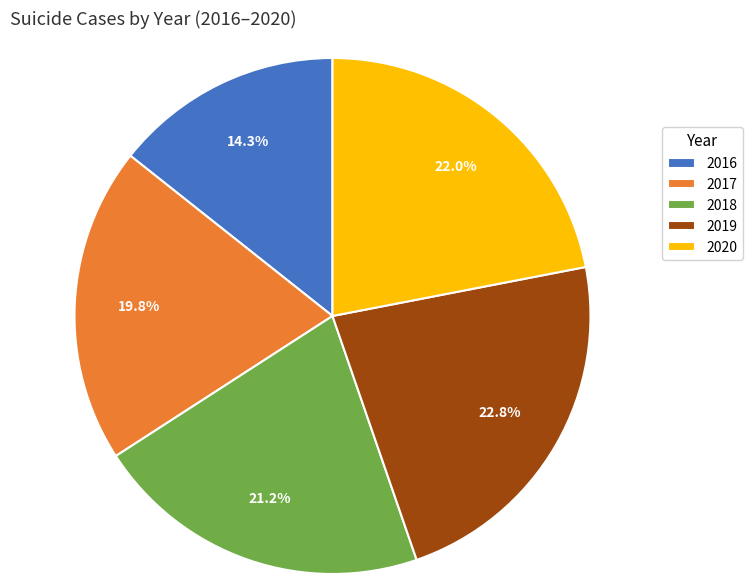

How many slices are in this pie chart?

5